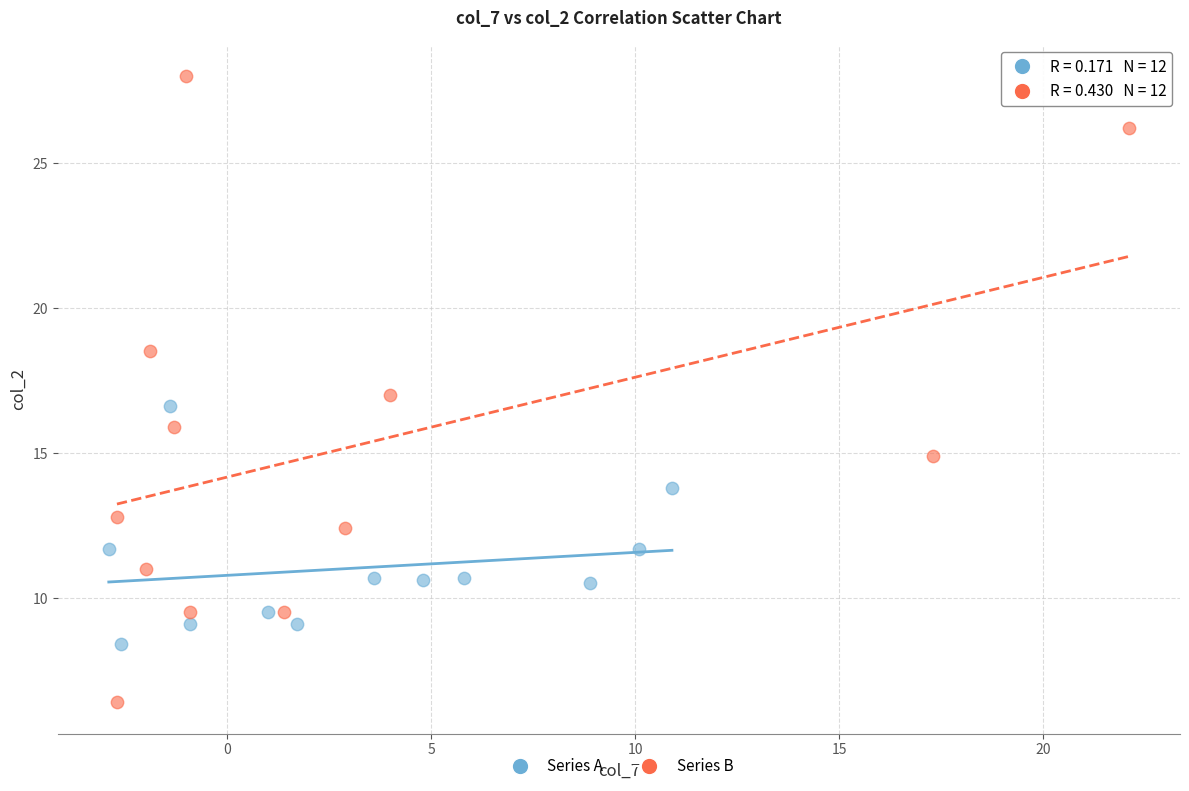

Which series contains the highest Y value?

Series B